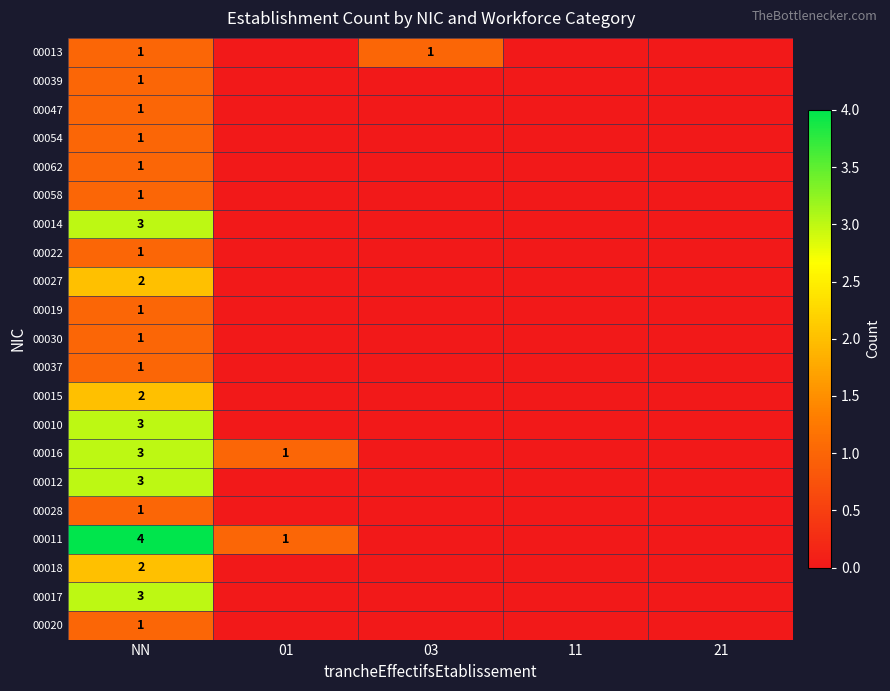

At how many categories does at least one series exceed 0?

3